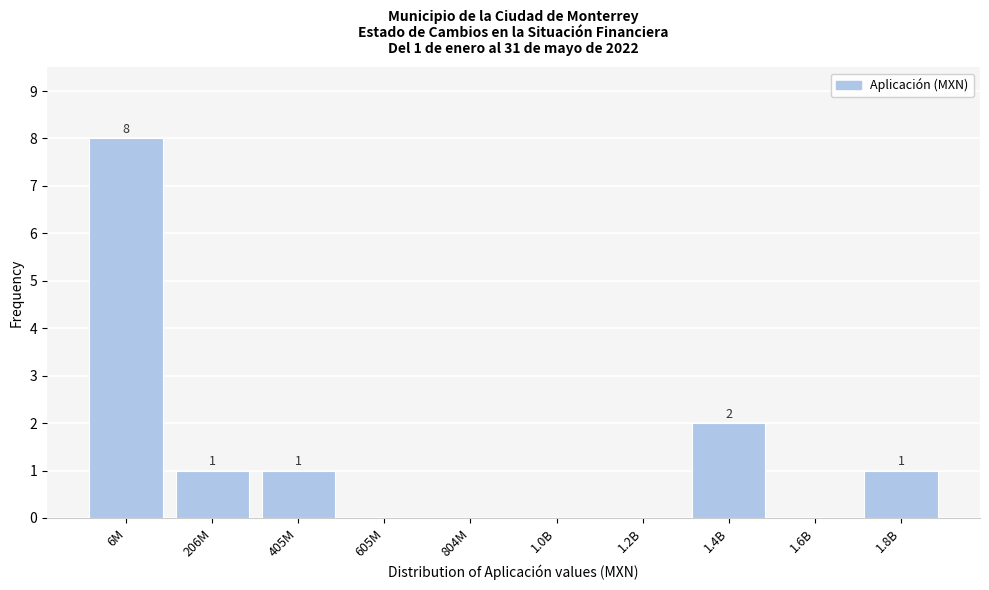

Reading right to left, what are all the values shown in this chart?

1.8B=1	1.6B=0	1.4B=2	1.2B=0	1.0B=0	804M=0	605M=0	405M=1	206M=1	6M=8